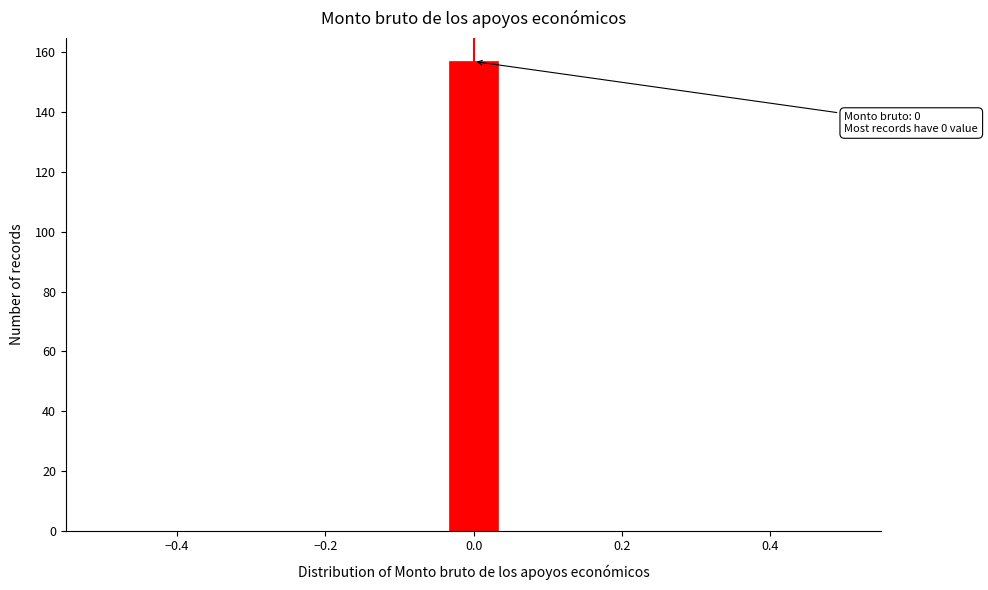

Around what value on the x-axis is the tallest bar? Give the approximate position of its centre, as read against the axis.

0.00